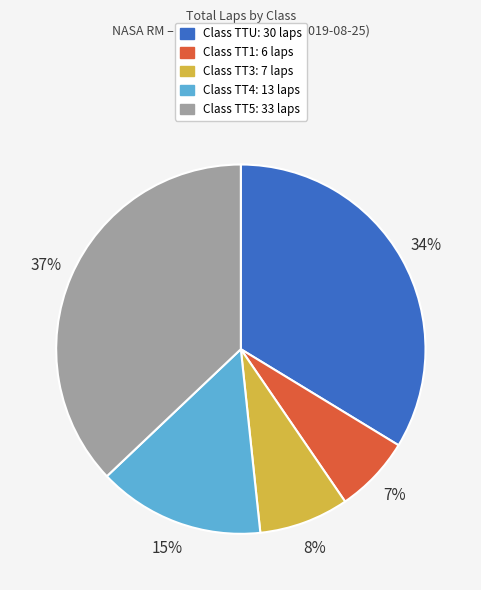

To the nearest percent, what is the average slice percentage?

20%